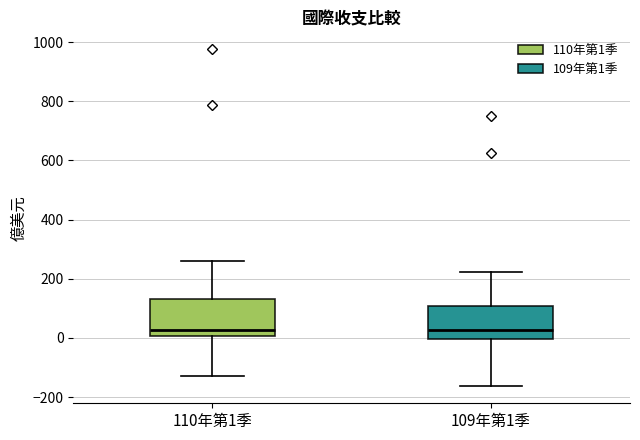

Reading left to right, transcribe this box plot: for each box, give where its median line is, the range the box spans, and where its two whiskers end, as read against the y-axis. The values are not printed on the chart, so give them approximately, as read against the axis.

110年第1季: median 20, box 0 to 140, whiskers -120 to 260
109年第1季: median 20, box 0 to 100, whiskers -160 to 220